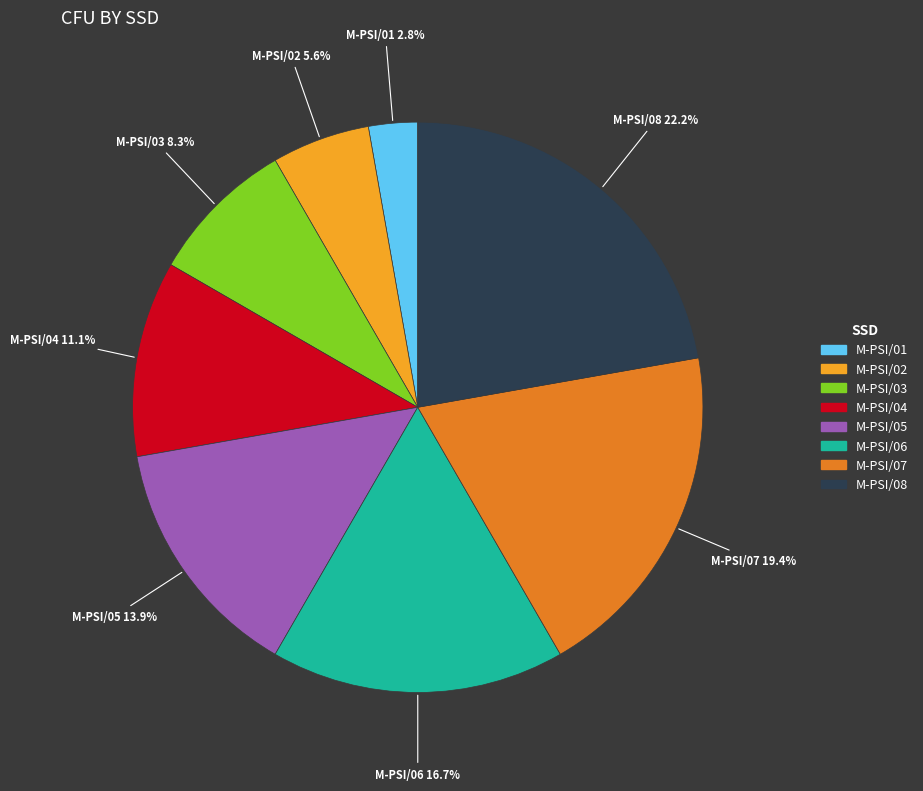

To the nearest percent, what portion does M-PSI/05 represent?

14%